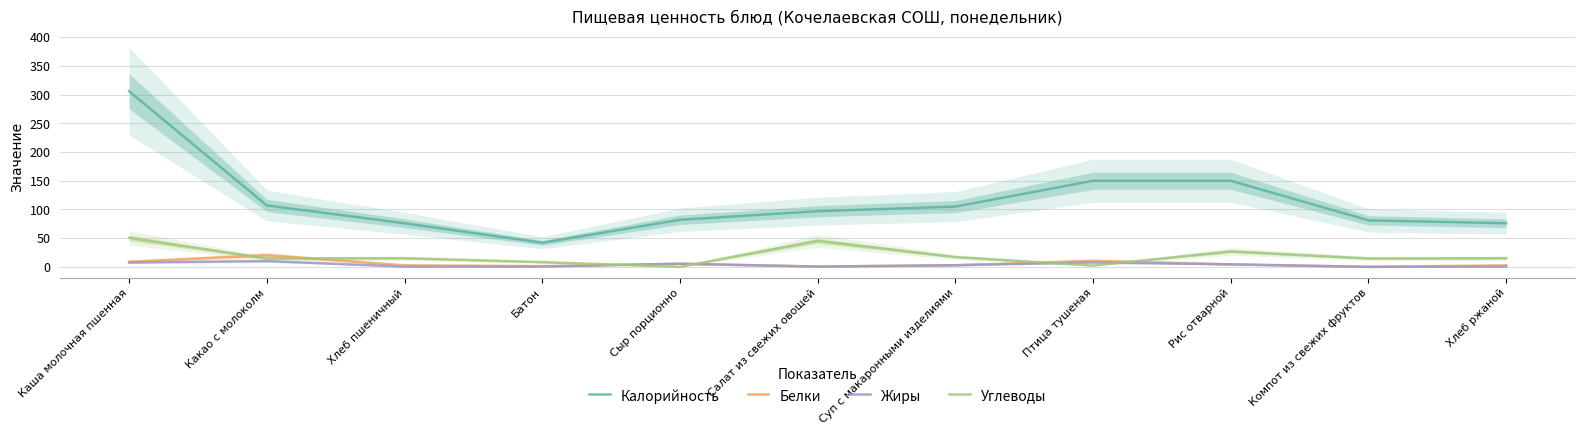

What position from the right is Хлеб пшеничный?

9